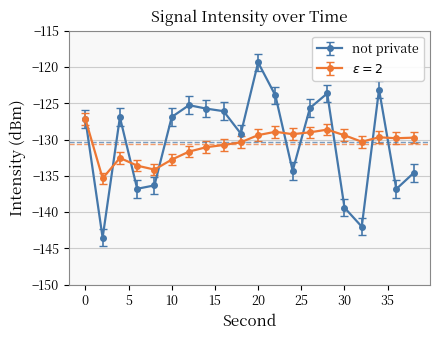

What is the greatest value displayed?

-119.4